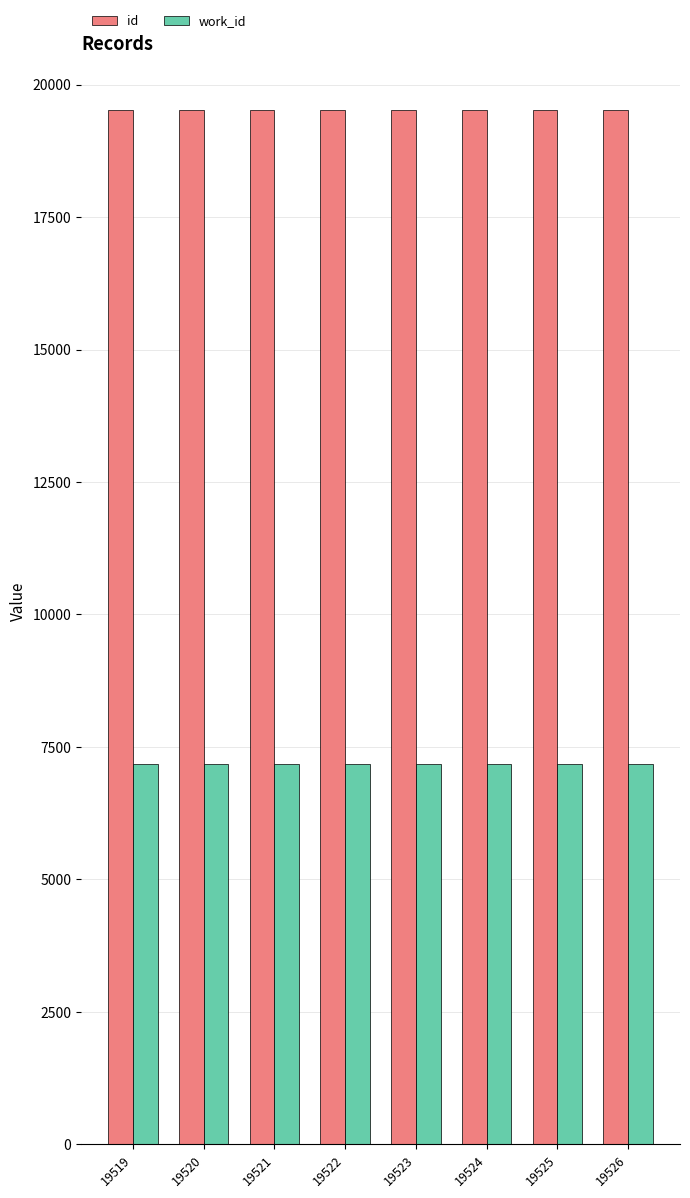

What is the smallest value displayed?

7175